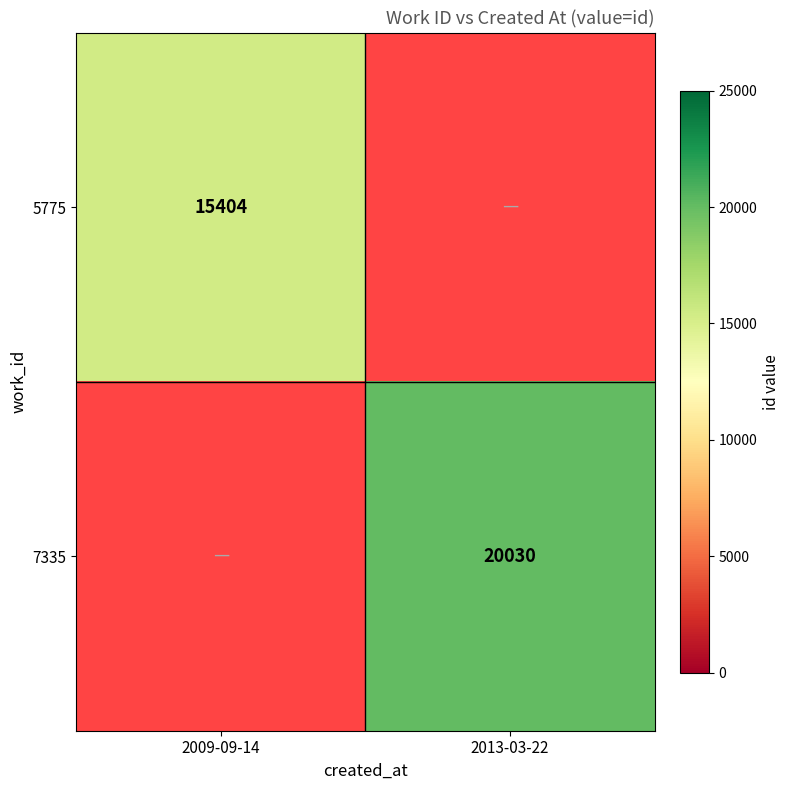

The 5775 series shows 15404 at 2009-09-14. True or false?

True